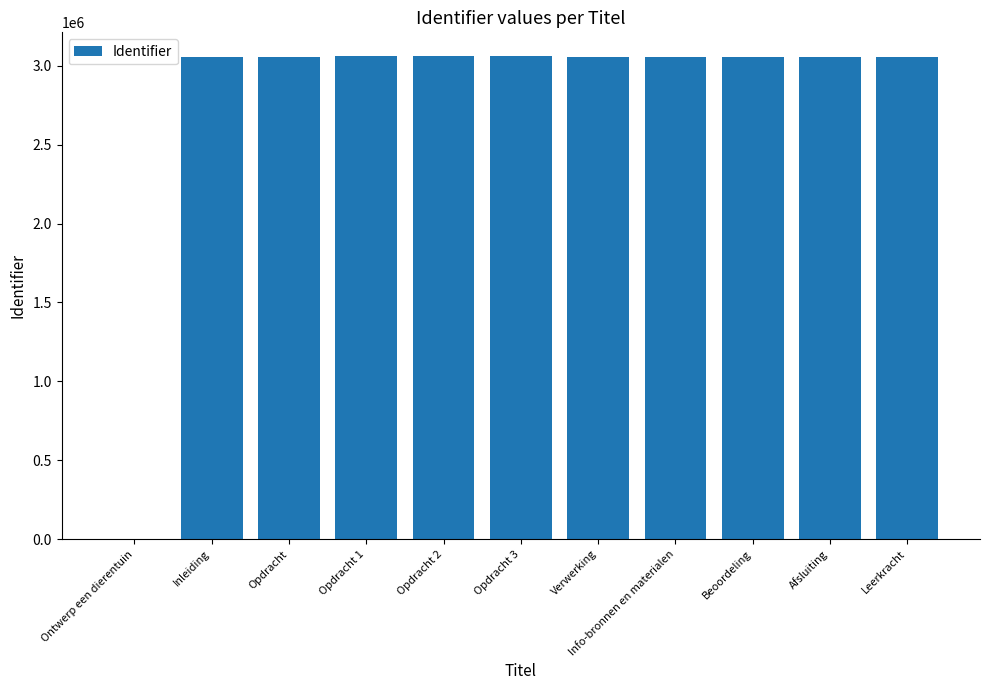

What is the greatest value displayed?

3058760